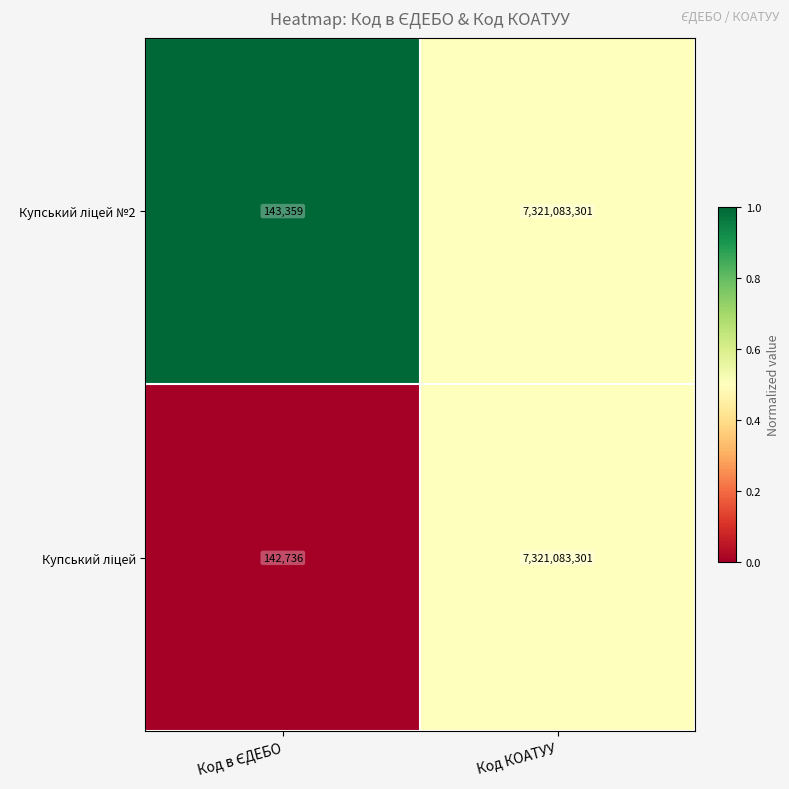

What is the total value across all series at Код КОАТУУ?

14642166602